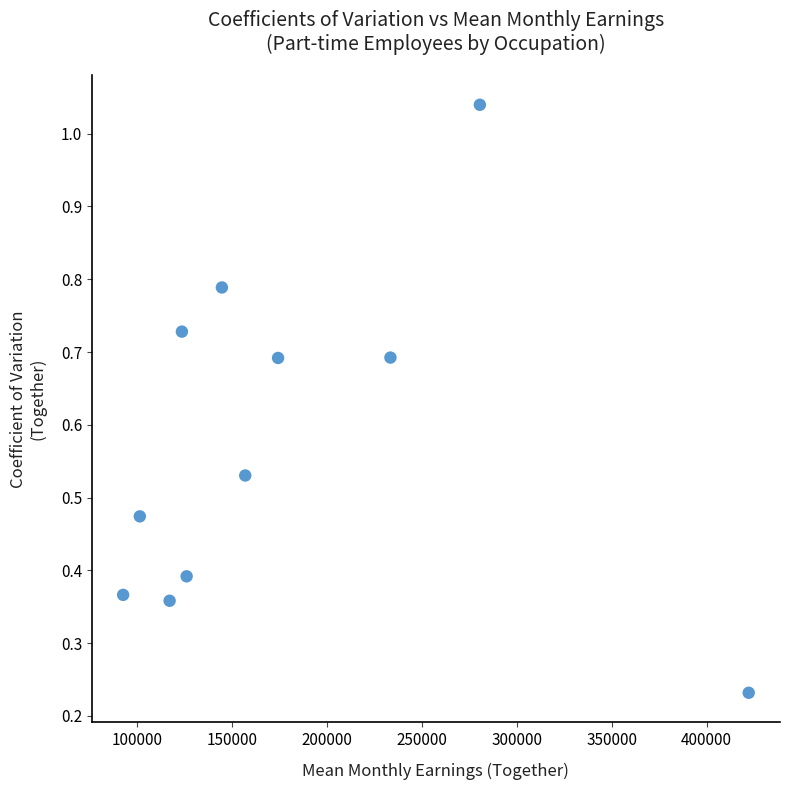

What is the average X value?

179270.8